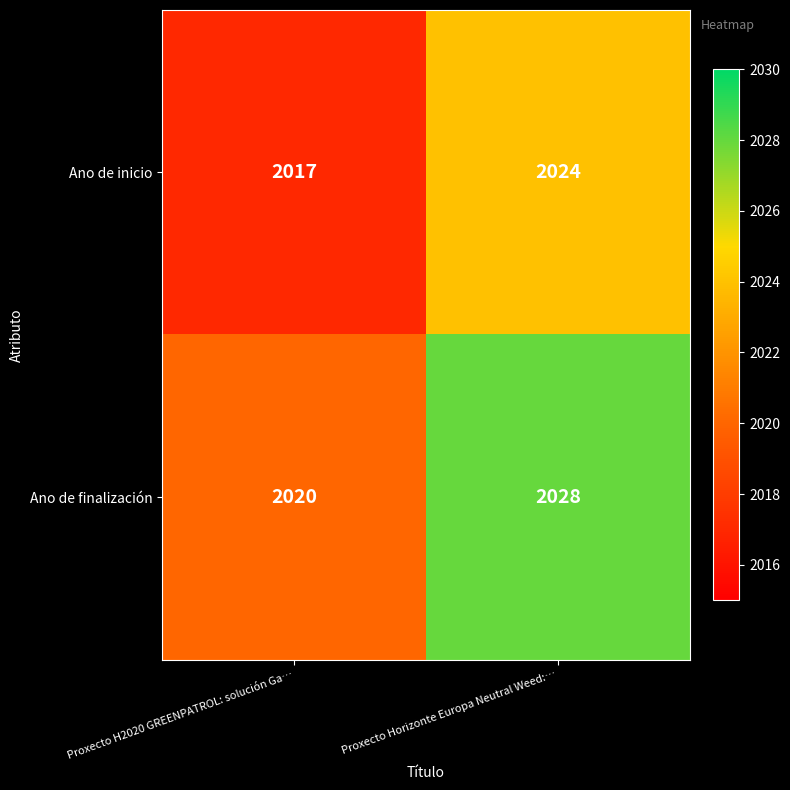

What is the total value across all series at Proxecto Horizonte Europa Neutral Weed:…?

4052